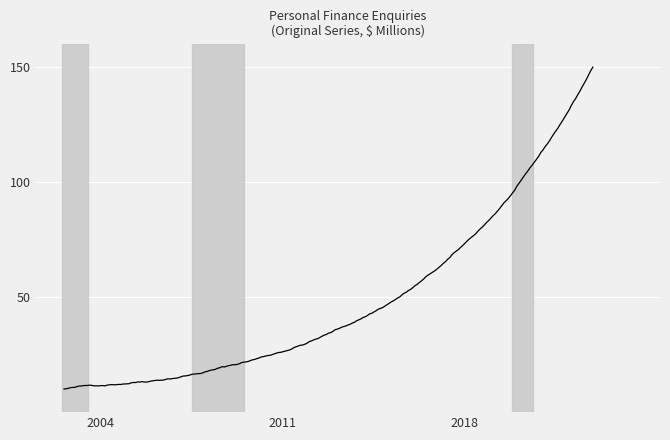

What is the difference between the maximum and minimum values?

139.7